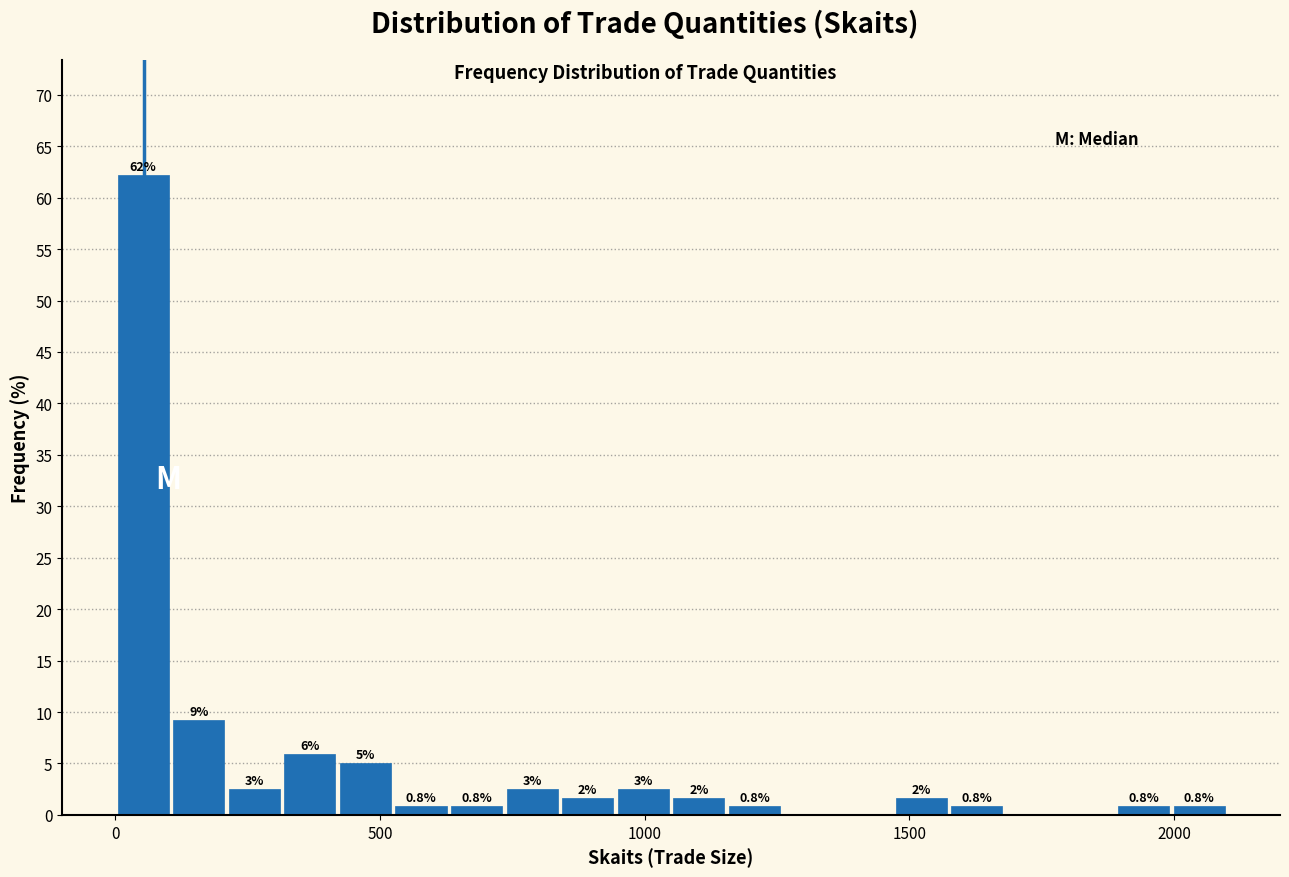

Read against the x-axis, roughly where is the centre of the tallest bar?

50